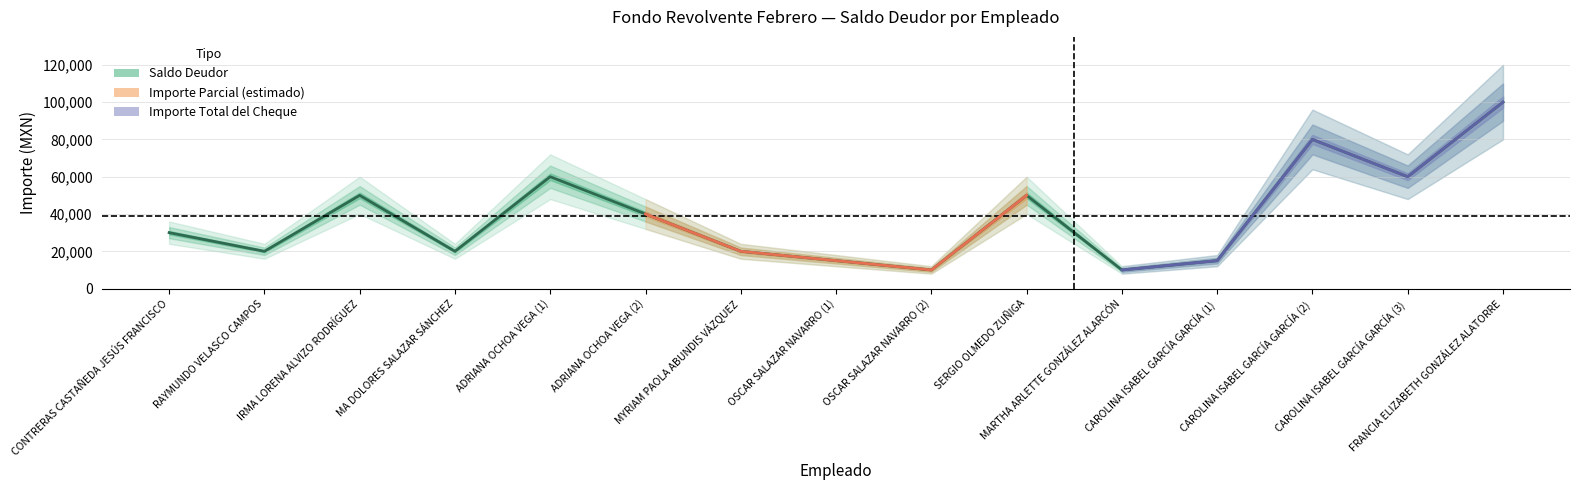

What is the label of the 12th point from the right?

MA DOLORES SALAZAR SÁNCHEZ